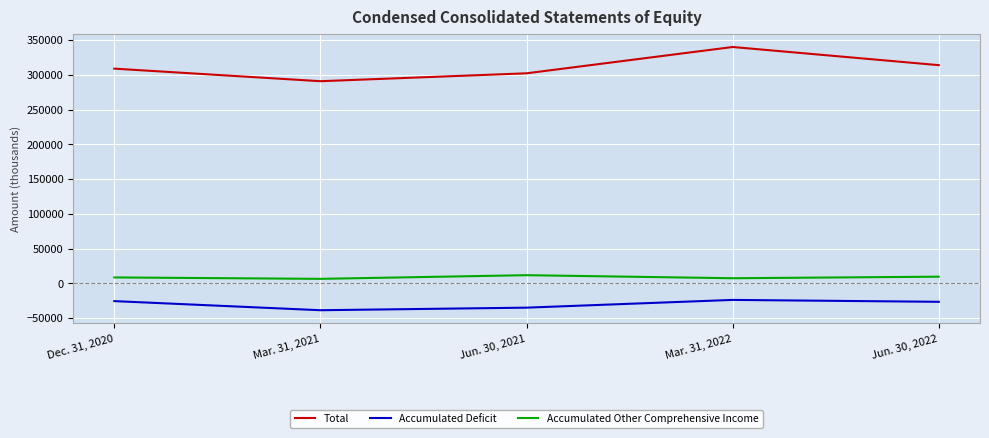

Rank the categories by Accumulated Other Comprehensive Income value from lowest to highest.

Mar. 31, 2021, Mar. 31, 2022, Dec. 31, 2020, Jun. 30, 2022, Jun. 30, 2021